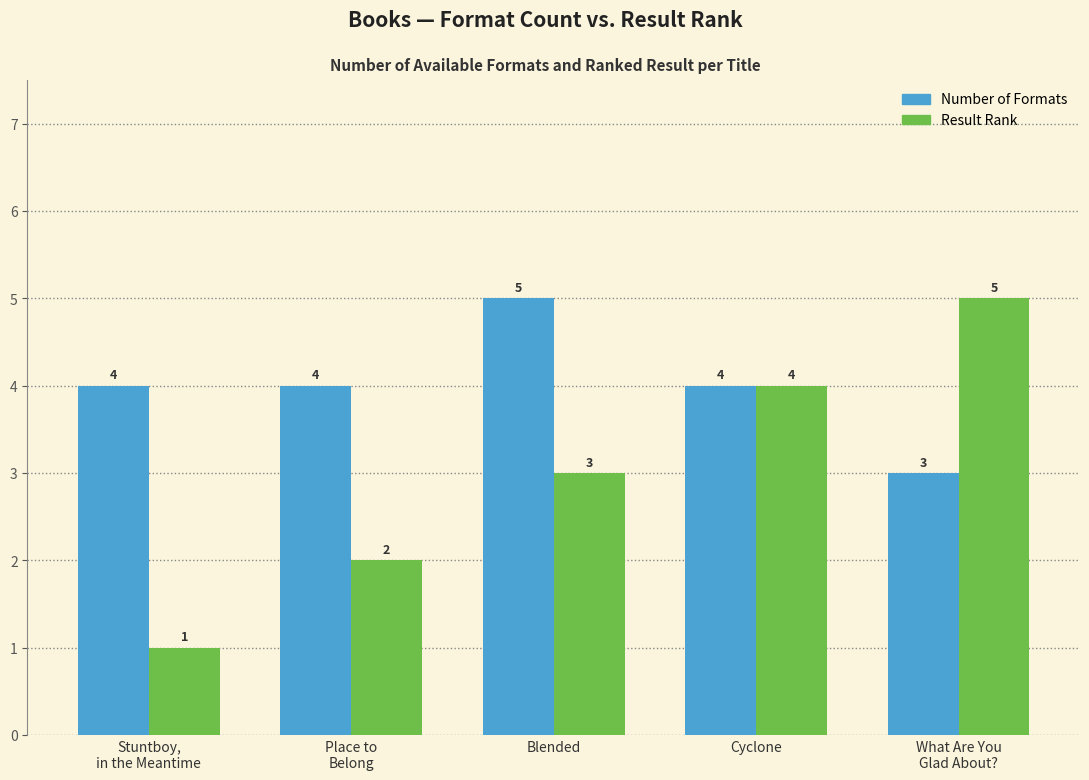

Reading left to right, transcribe all the data shown in this chart.

Number of Formats: Stuntboy,
in the Meantime=4	Place to
Belong=4	Blended=5	Cyclone=4	What Are You
Glad About?=3
Result Rank: Stuntboy,
in the Meantime=1	Place to
Belong=2	Blended=3	Cyclone=4	What Are You
Glad About?=5